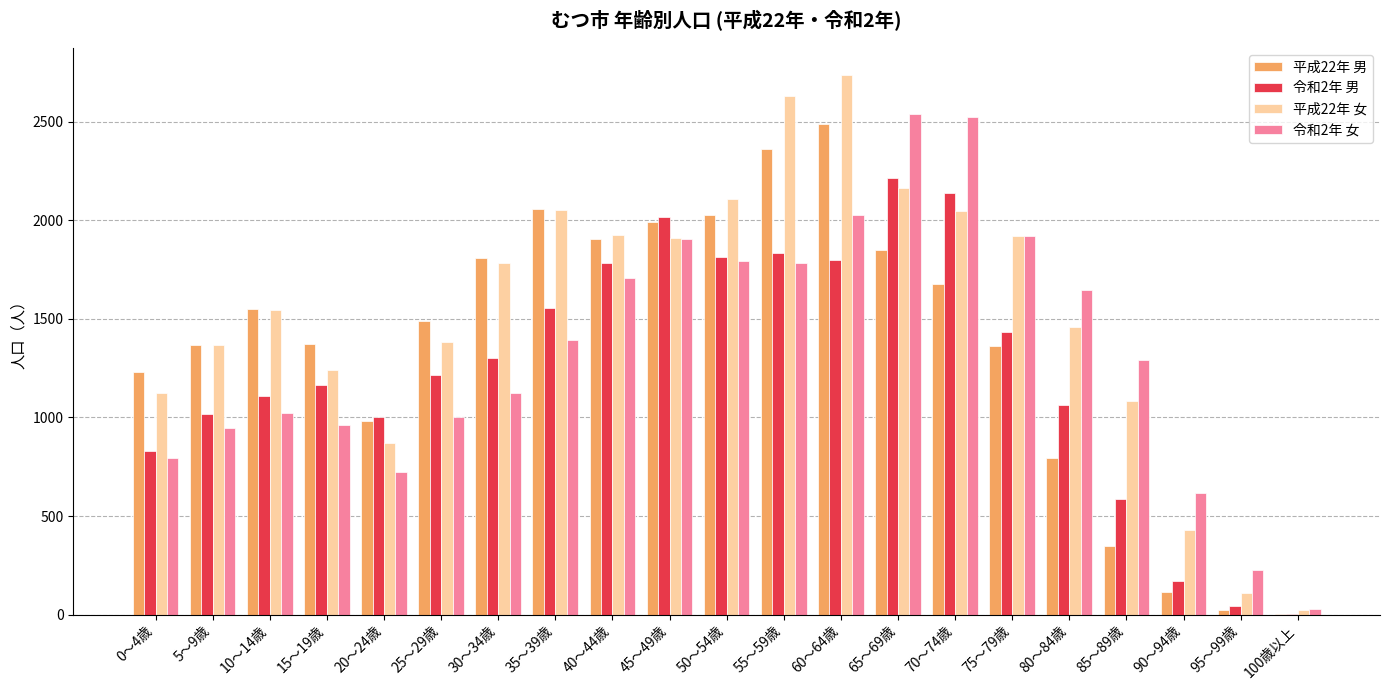

Between 25～29歳 and 40～44歳, which series saw the biggest shift?

令和2年 女